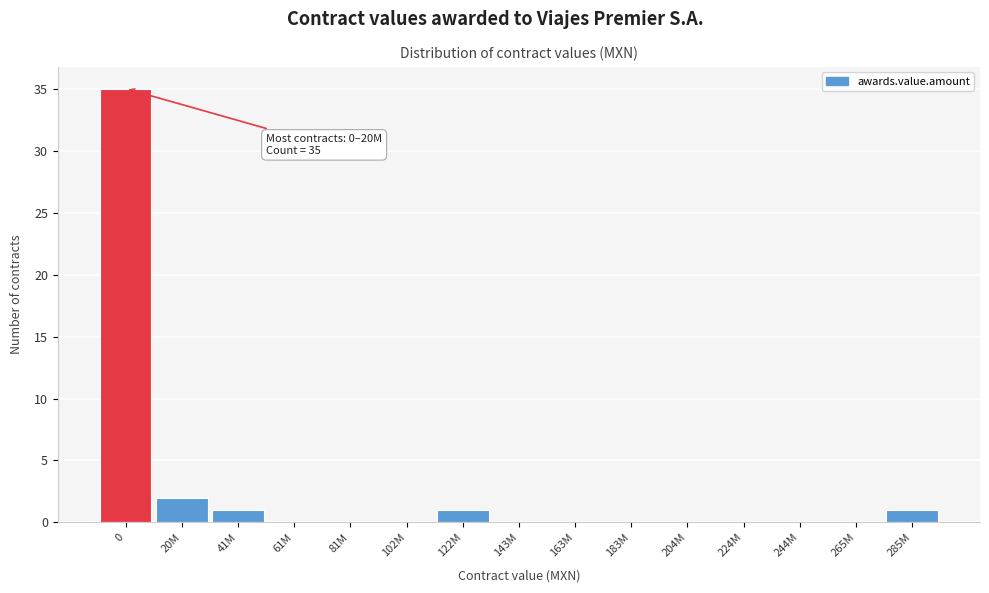

Reading left to right, list all the values displayed in this chart.

0=35	20M=2	41M=1	61M=0	81M=0	102M=0	122M=1	143M=0	163M=0	183M=0	204M=0	224M=0	244M=0	265M=0	285M=1